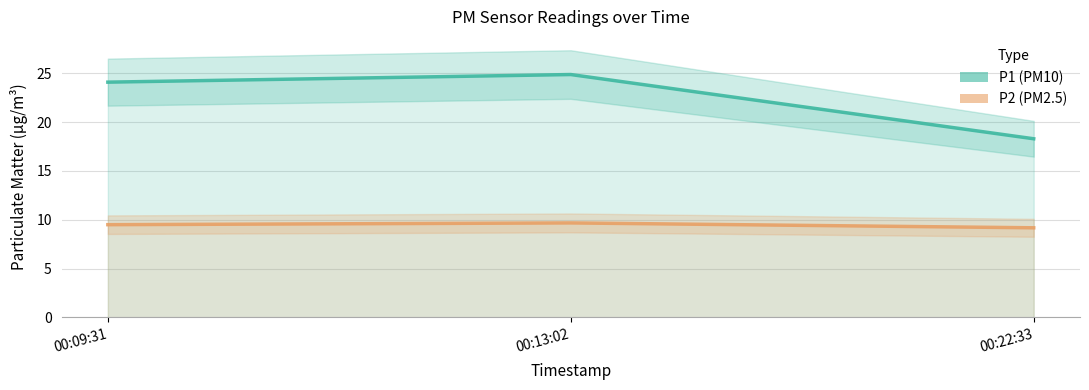

How many lines are shown in the chart?

2